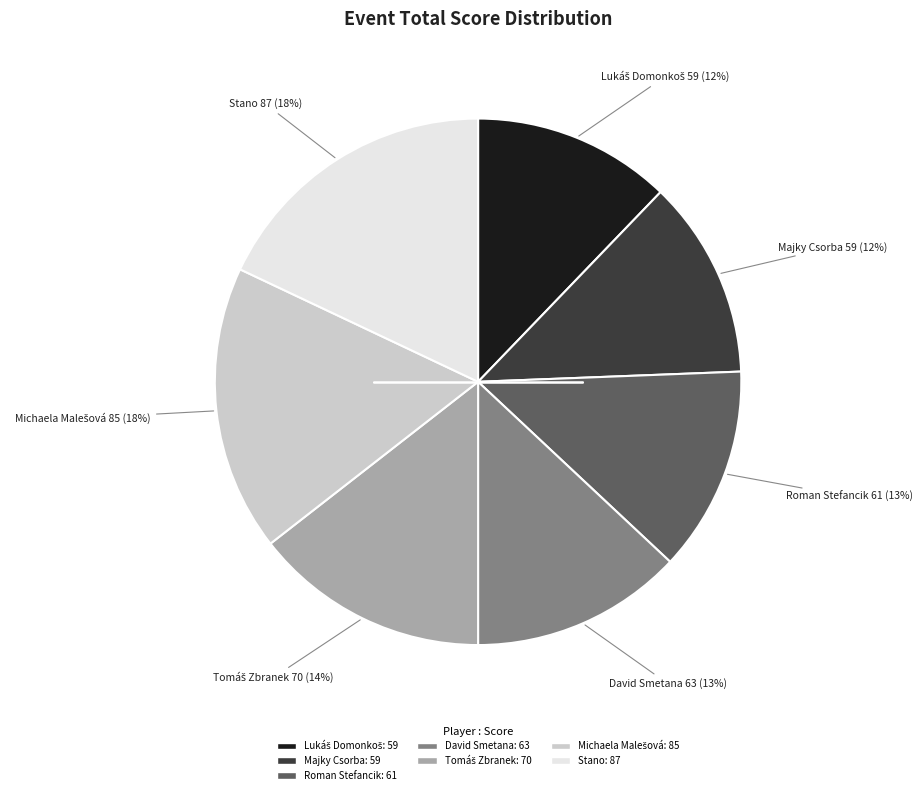

Does Roman Stefancik represent more than half of the total?

No